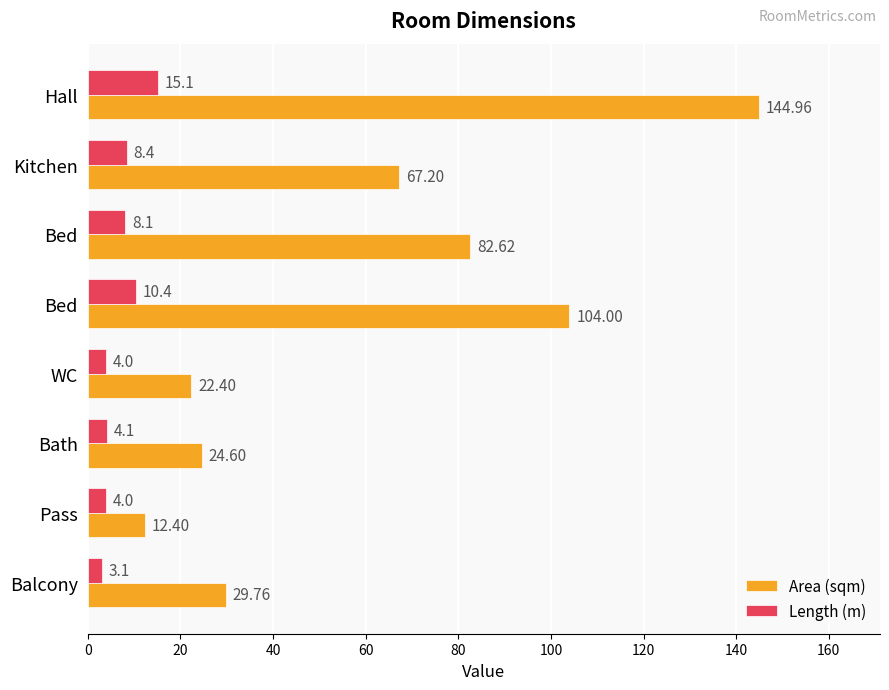

What is the value of the Area (sqm) bar at the 2nd from the left?

67.2